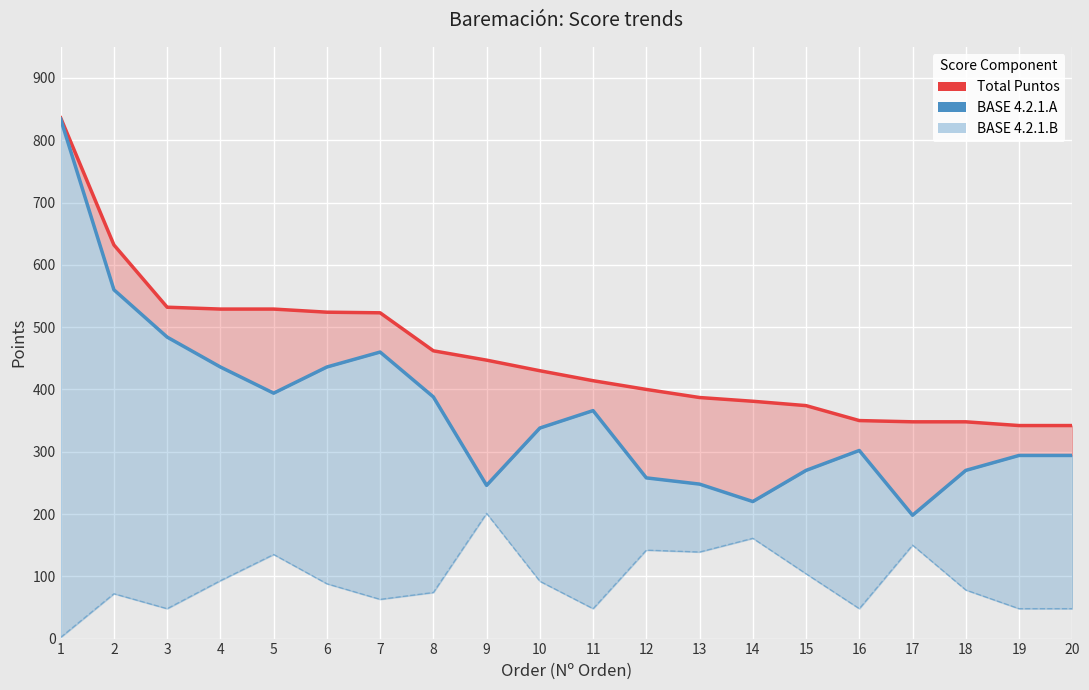

At which label is BASE 4.2.1.B closest to 101?

15